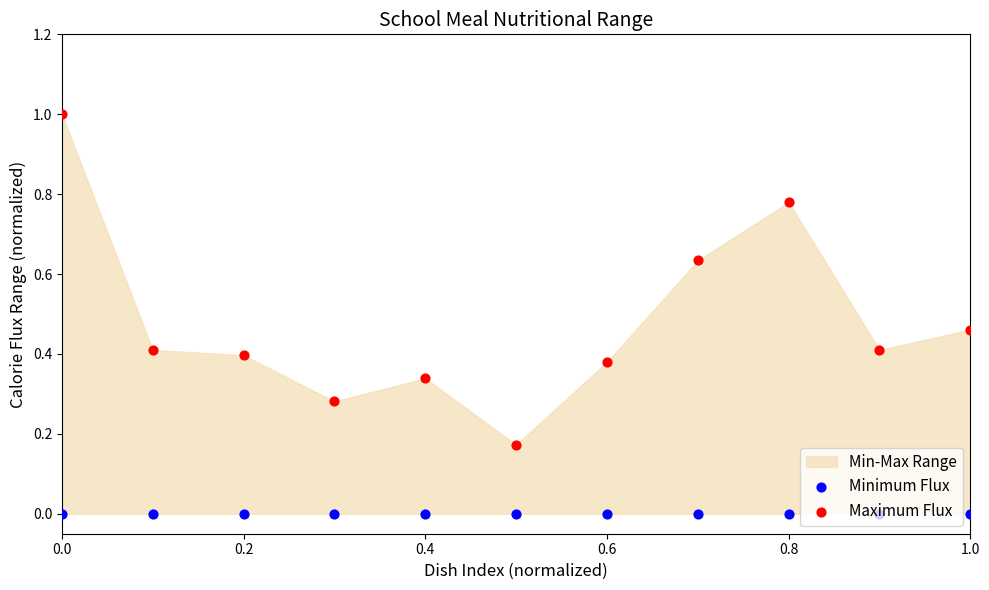

Which series has the largest total across all categories?

Maximum Flux